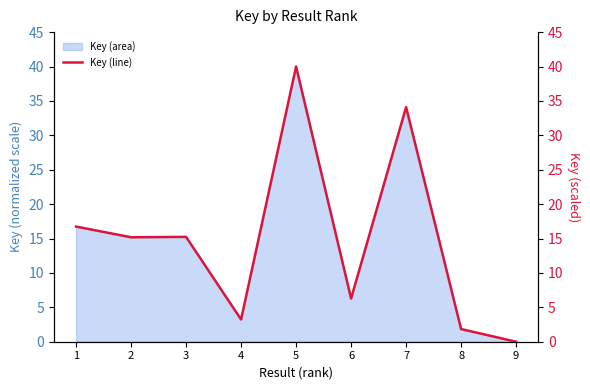

What is the difference between the maximum and minimum values?

40.0